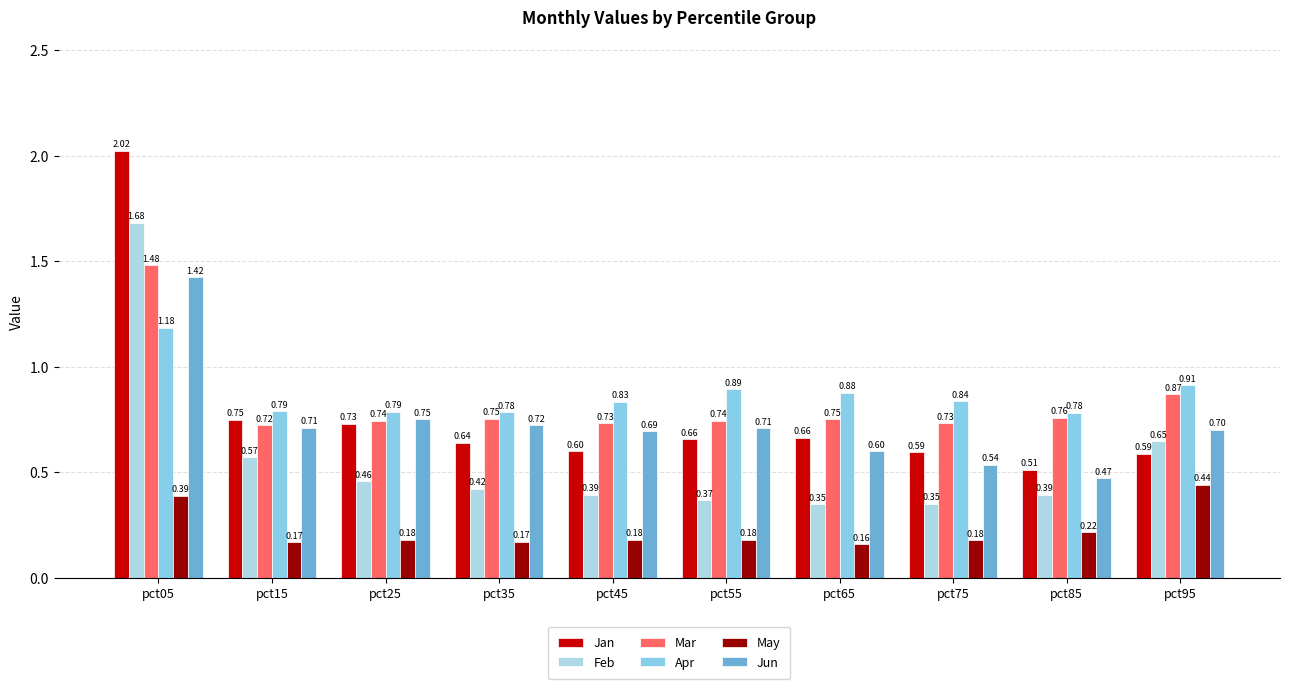

How many bars are there in each group?

6